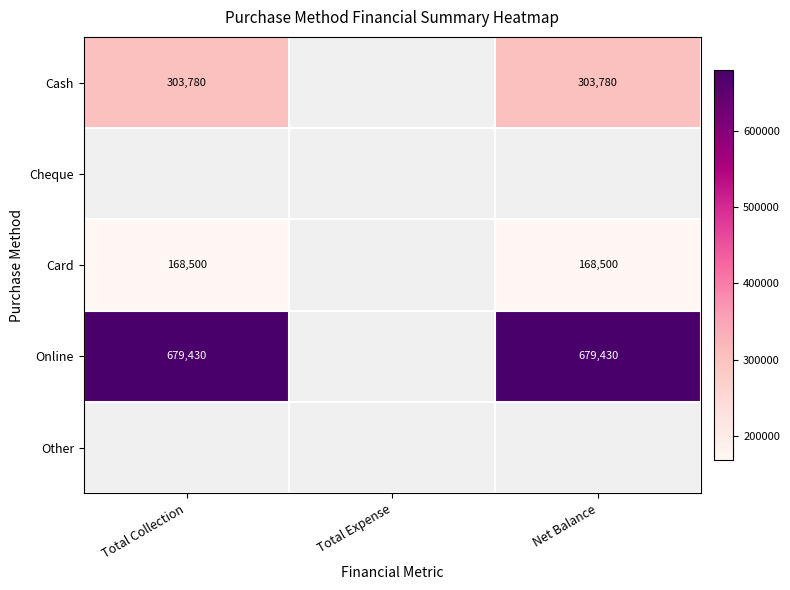

Is it true that Cash equals 303780 at Net Balance?

True